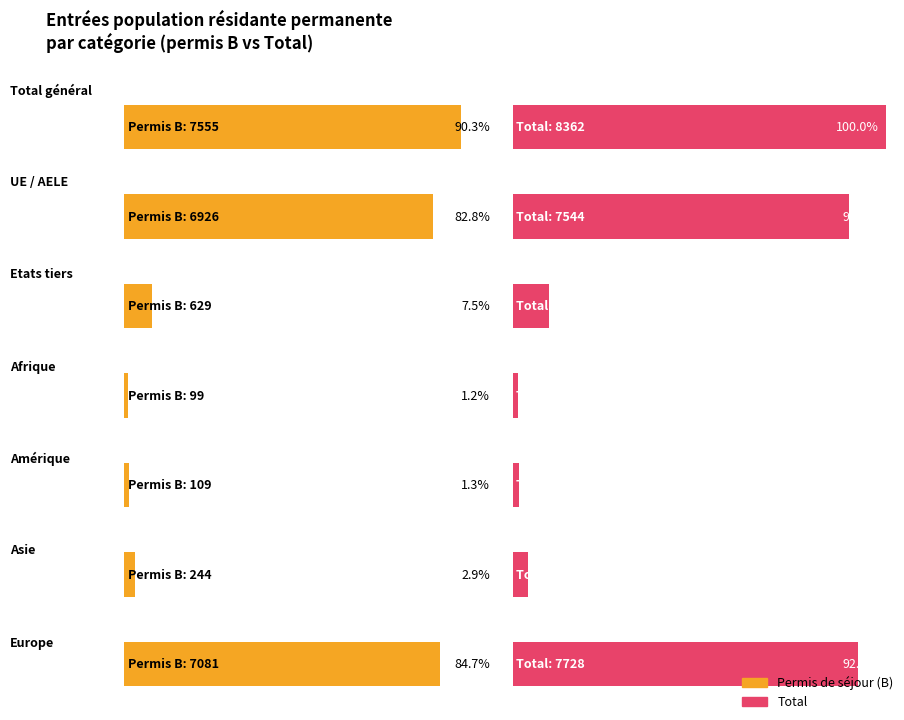

What position from the left is Etats tiers?

3